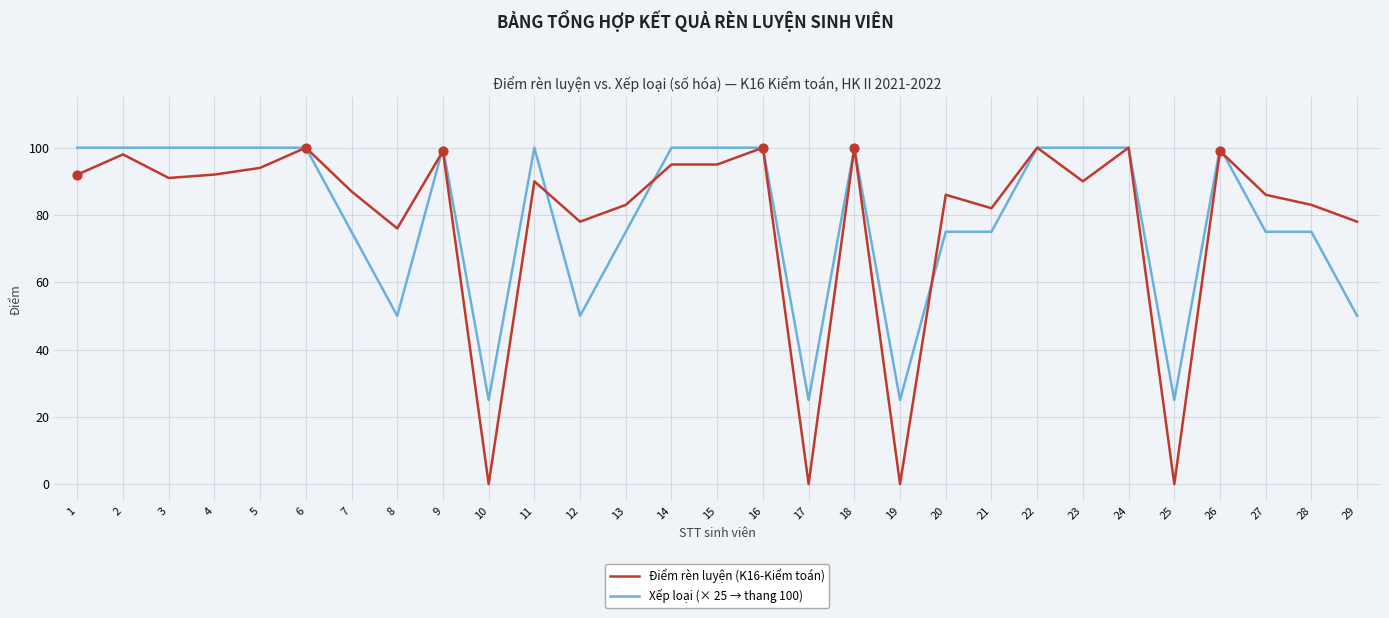

Is the value of Xếp loại (× 25 → thang 100) at 4 greater than the value of Điểm rèn luyện (K16-Kiểm toán) at 17?

Yes